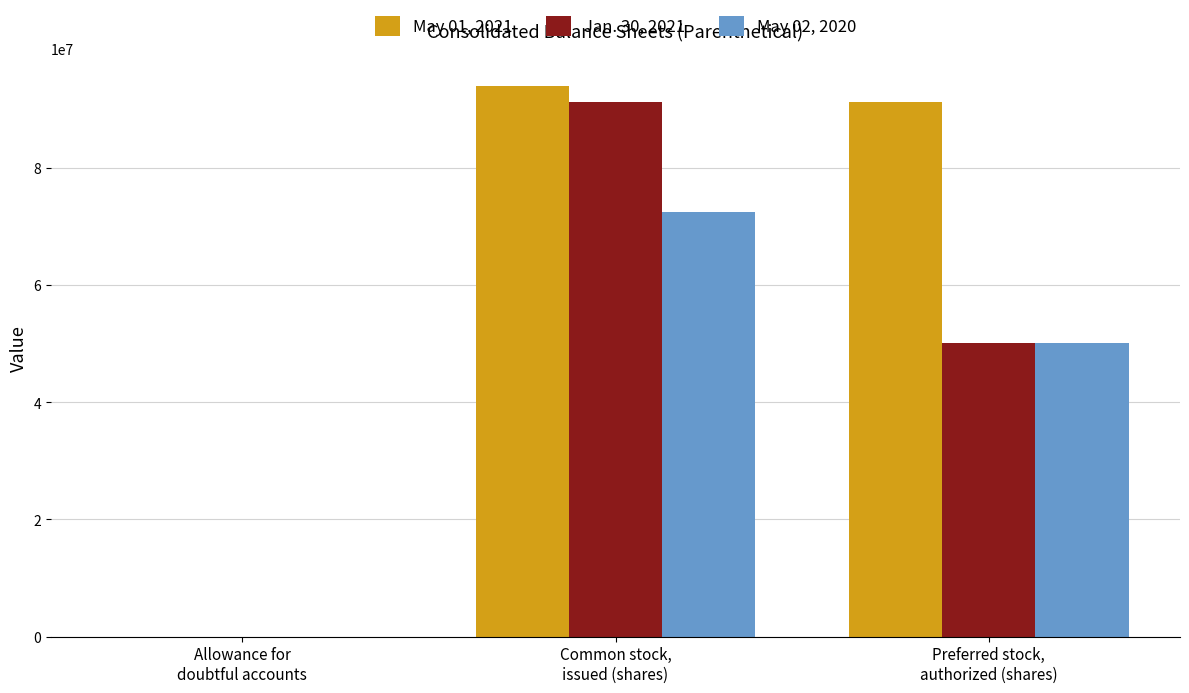

Reading left to right, extract all data points from this chart.

May 01, 2021: 1450	93887109	91114475
Jan. 30, 2021: 1172	91114475	50000000
May 02, 2020: 4432	72478106	50000000